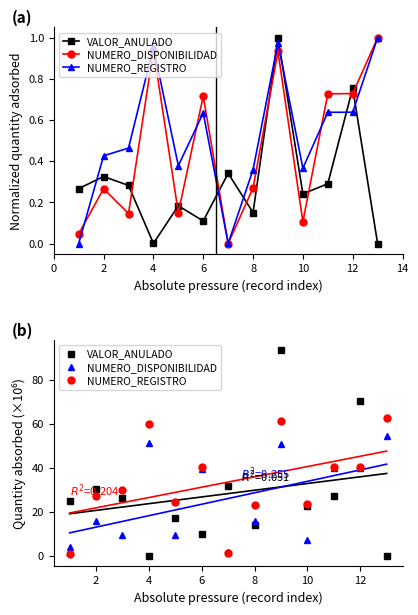

Between 12 and 14, which is larger?

12